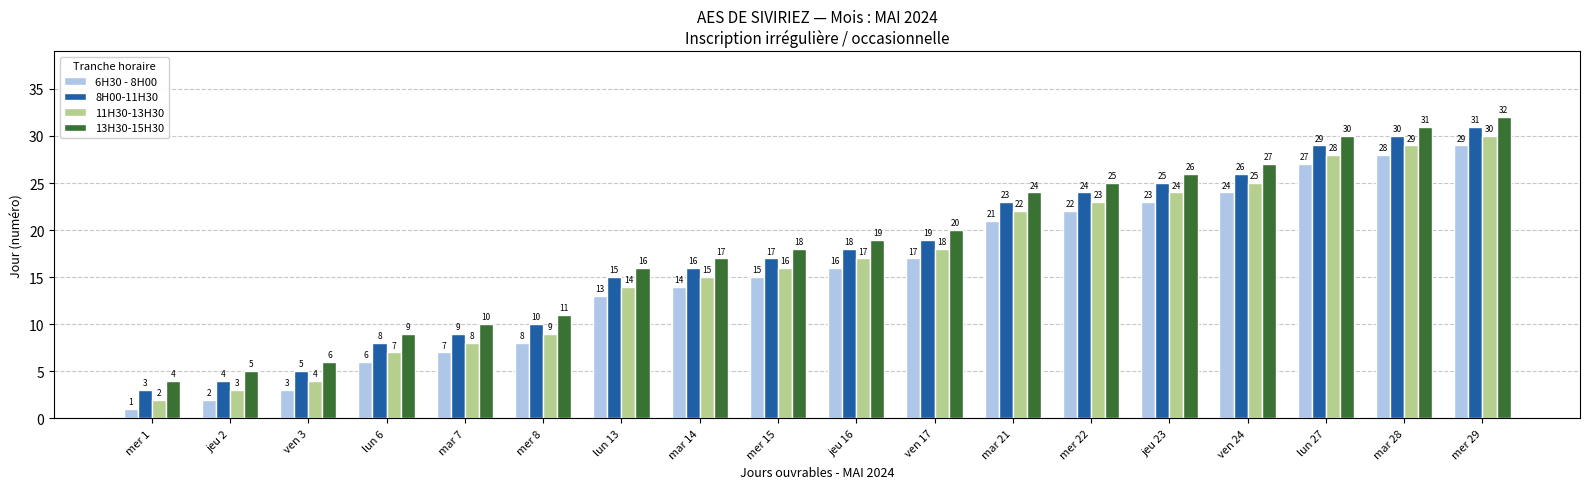

At mer 8, list the series in order from smallest to largest.

6H30 - 8H00, 11H30-13H30, 8H00-11H30, 13H30-15H30